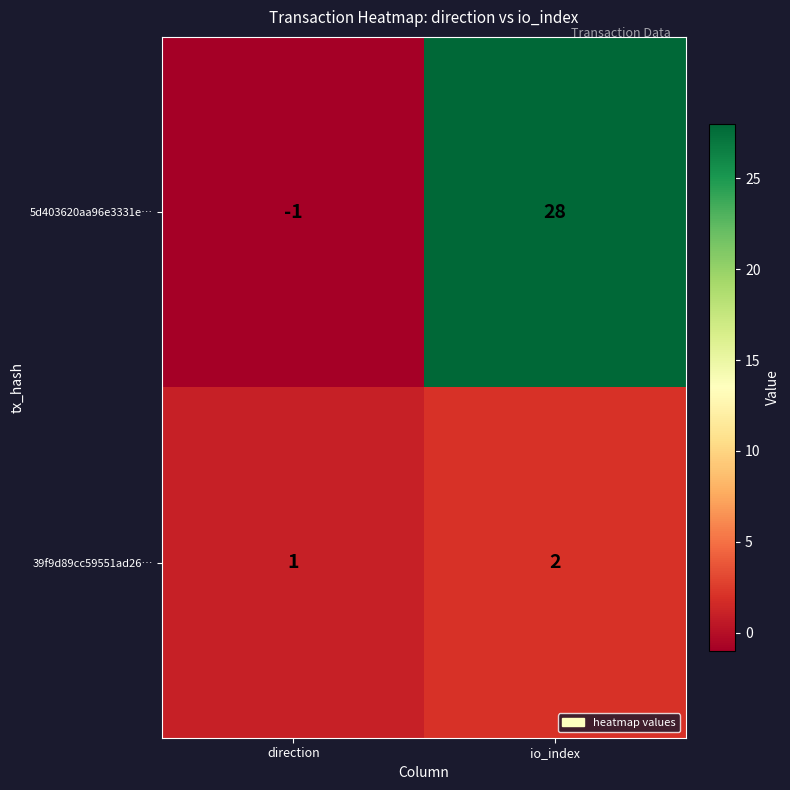

What is the minimum value shown in the chart?

-1